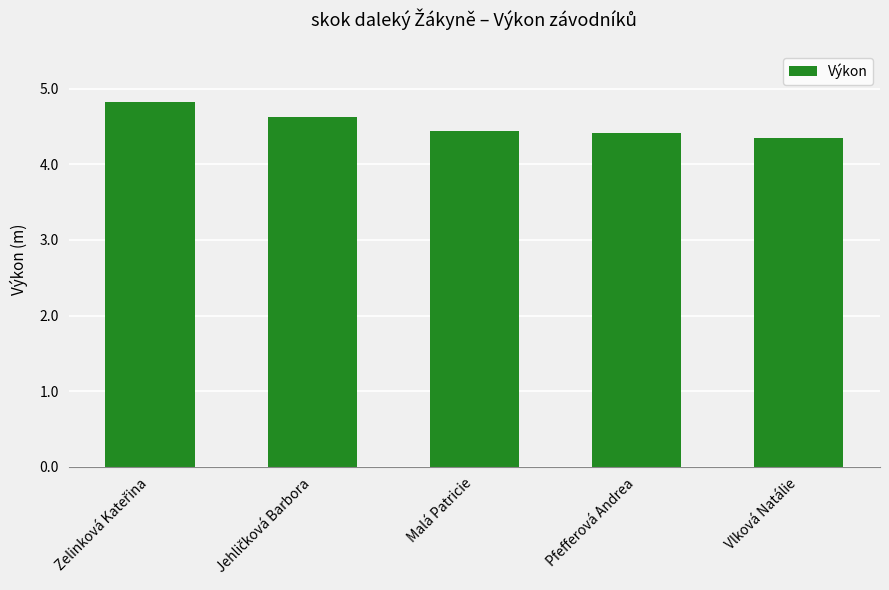

What is the ratio of the value at Malá Patricie to the value at Pfefferová Andrea?

1.0